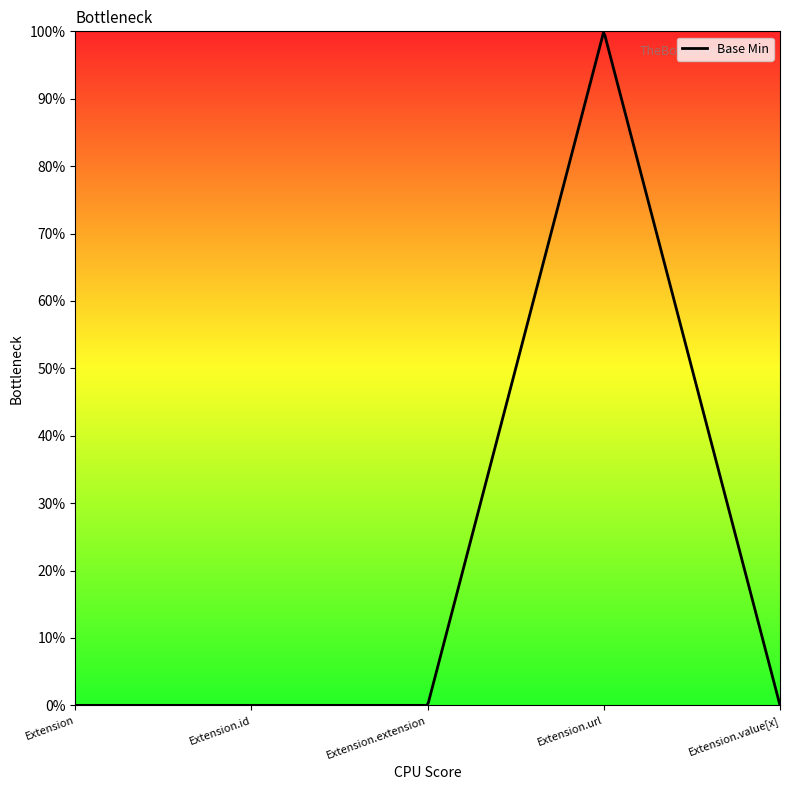

List the labels in order of value, smallest first.

Extension, Extension.id, Extension.extension, Extension.value[x], Extension.url